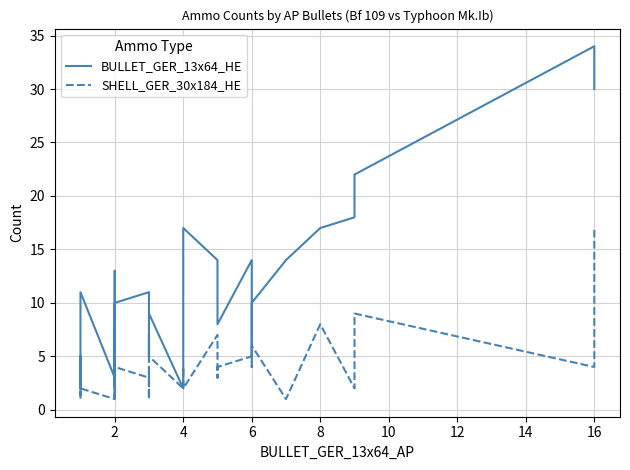

After their last crossing, which series has the higher values: SHELL_GER_30x184_HE or BULLET_GER_13x64_HE?

BULLET_GER_13x64_HE